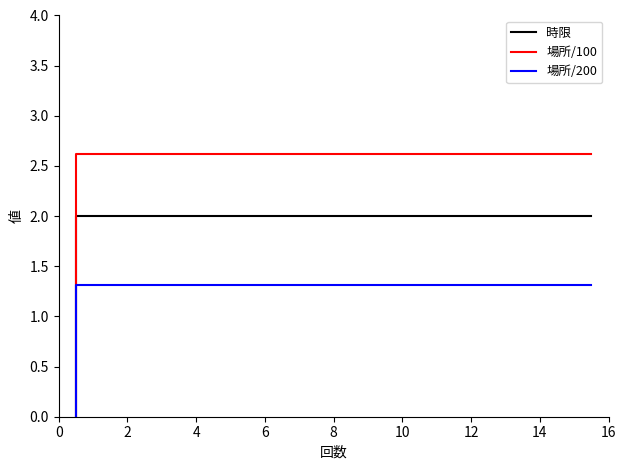

What is the maximum value for 場所/200?

1.3